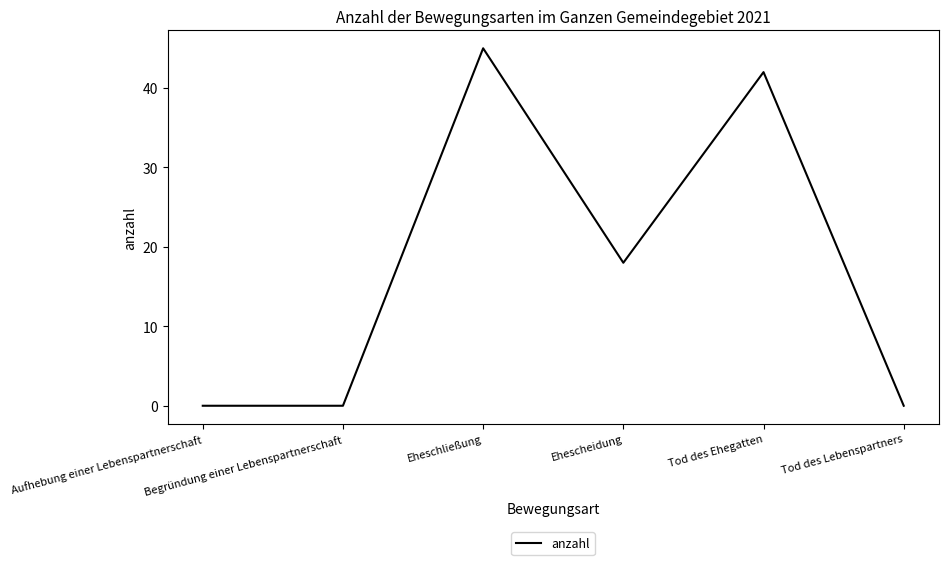

At which category does the chart reach its peak across all series?

Eheschließung